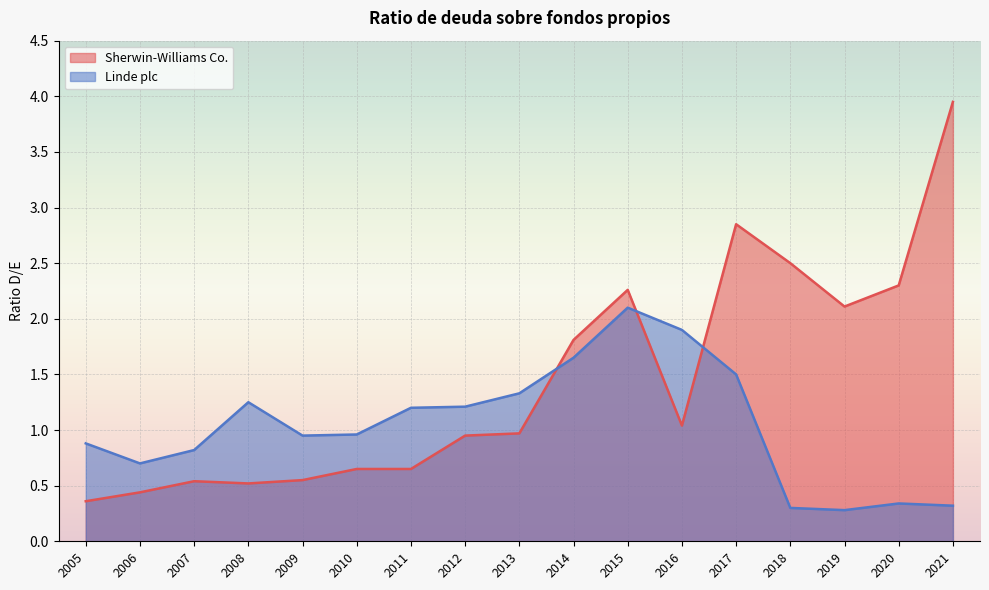

Read the Linde plc value at 2010.

1.0